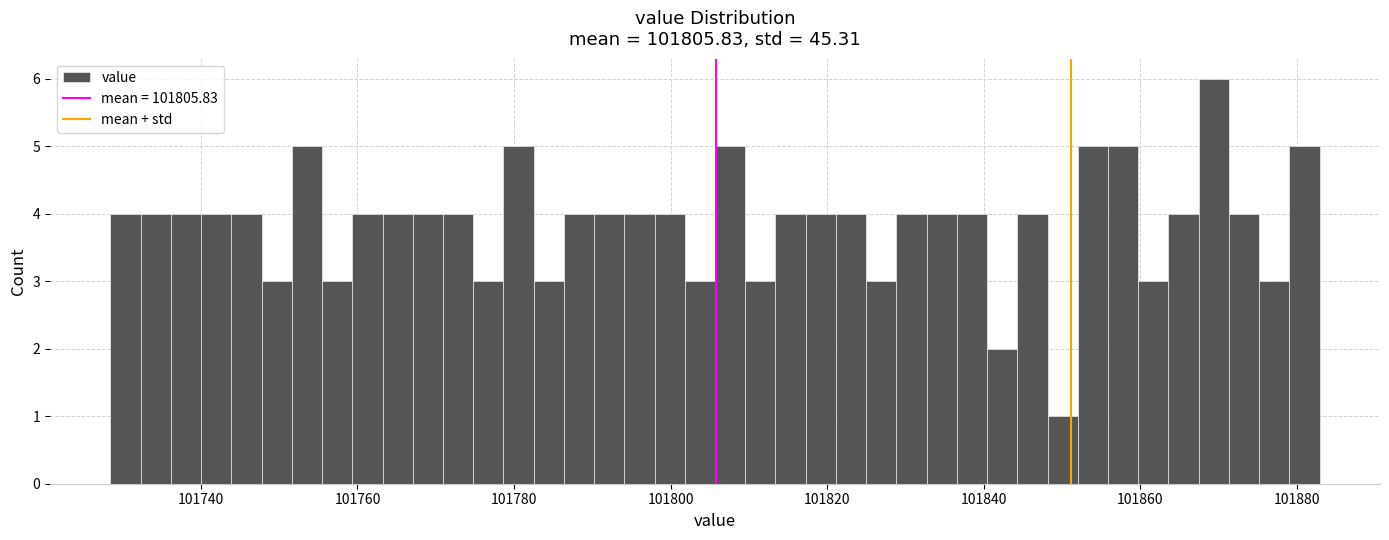

Read against the x-axis, roughly where is the centre of the tallest bar?

101870